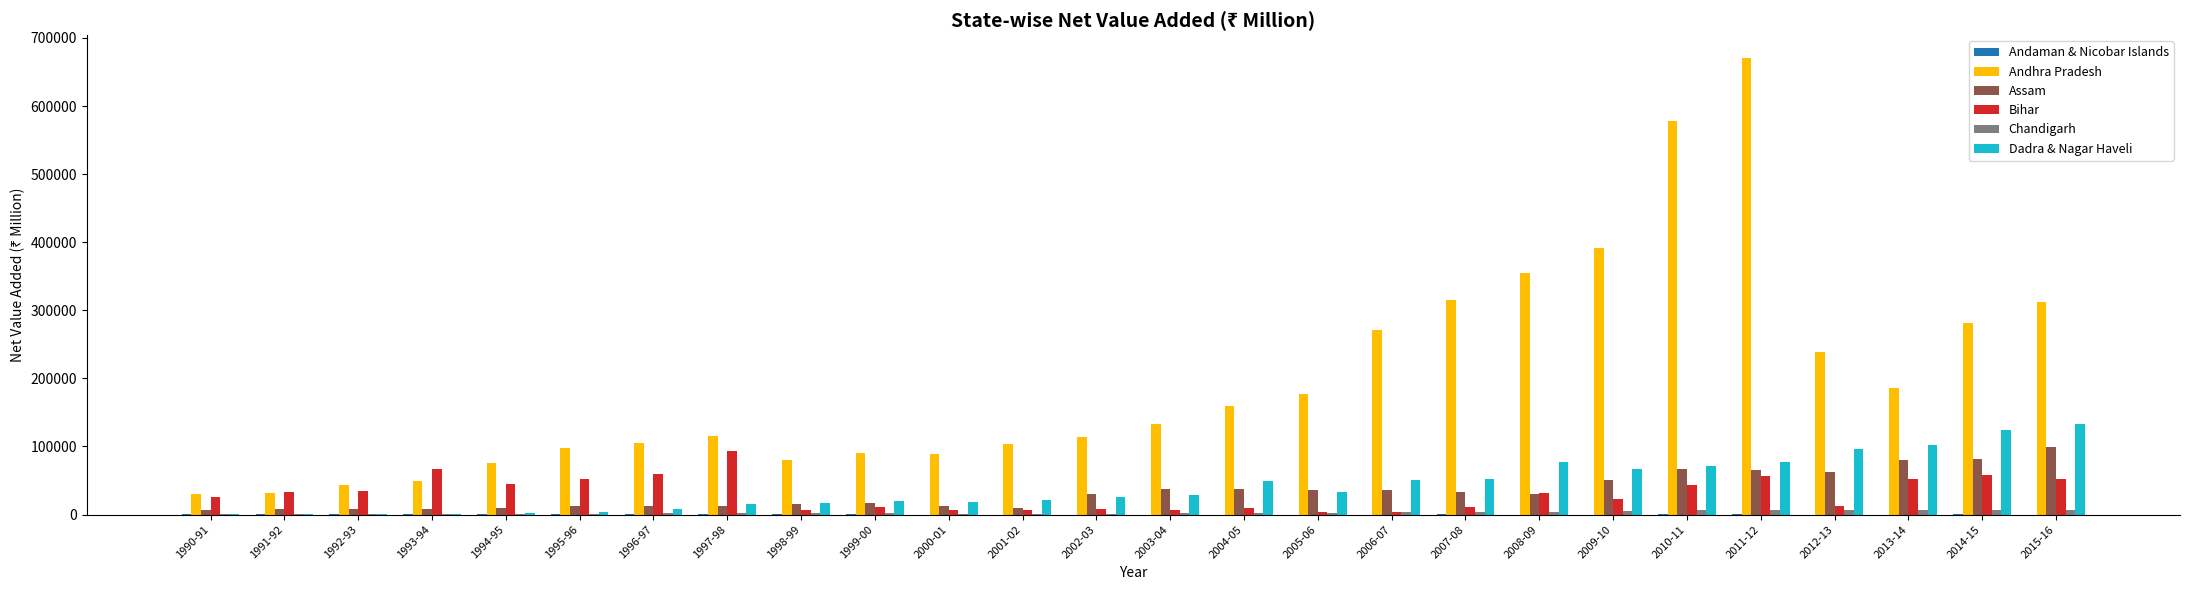

Which series has the largest total across all categories?

Andhra Pradesh